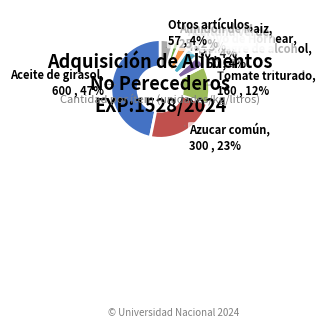

To the nearest percent, what is the difference between the largest and smallest slice percentages?

45%